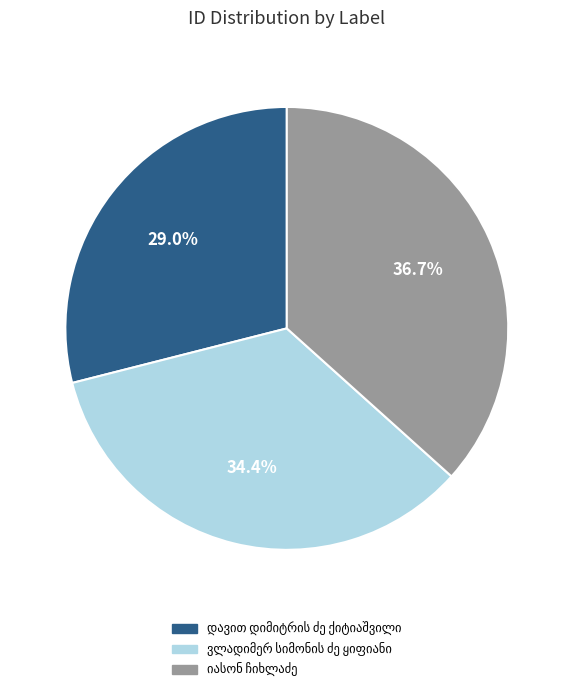

Does any single category account for the majority?

No